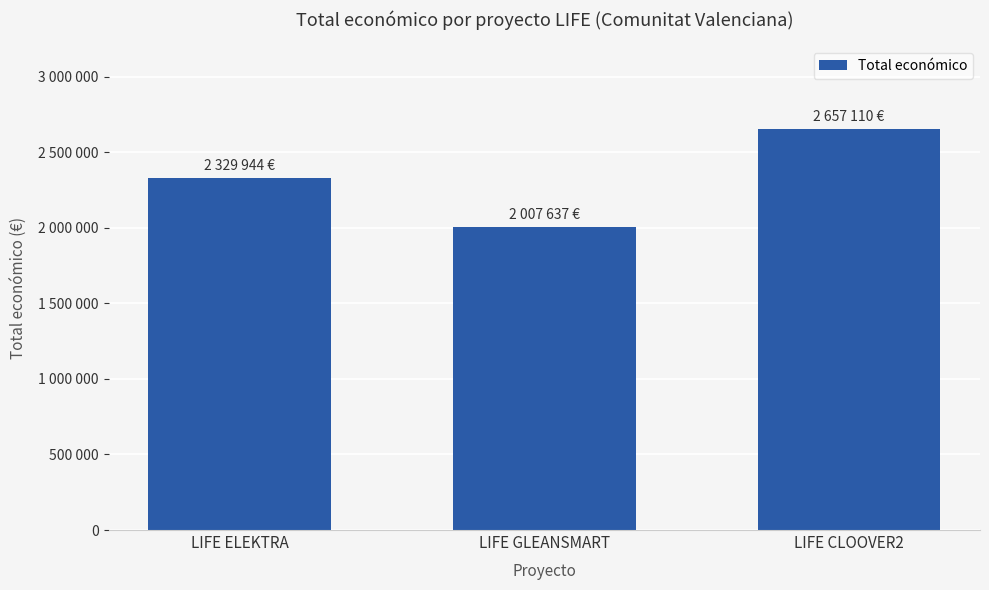

Does the chart contain any negative values?

No